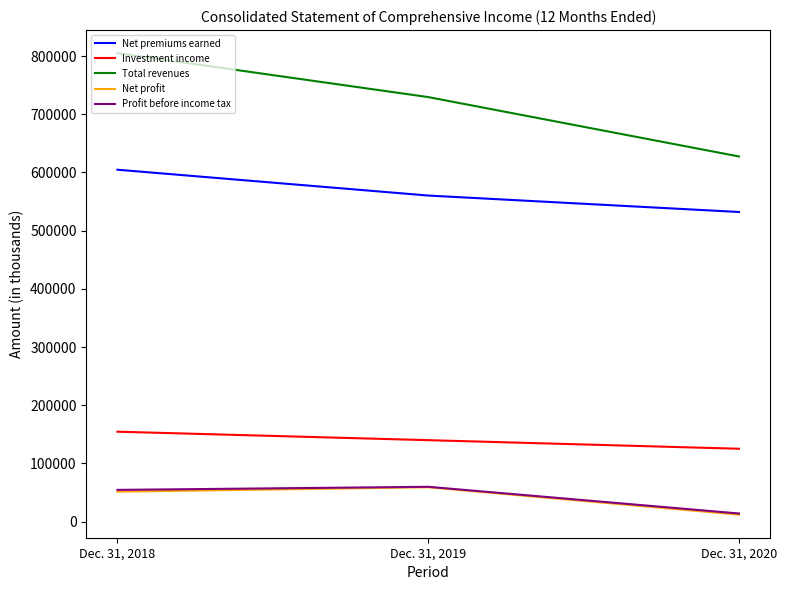

How many categories are shown in the chart?

3